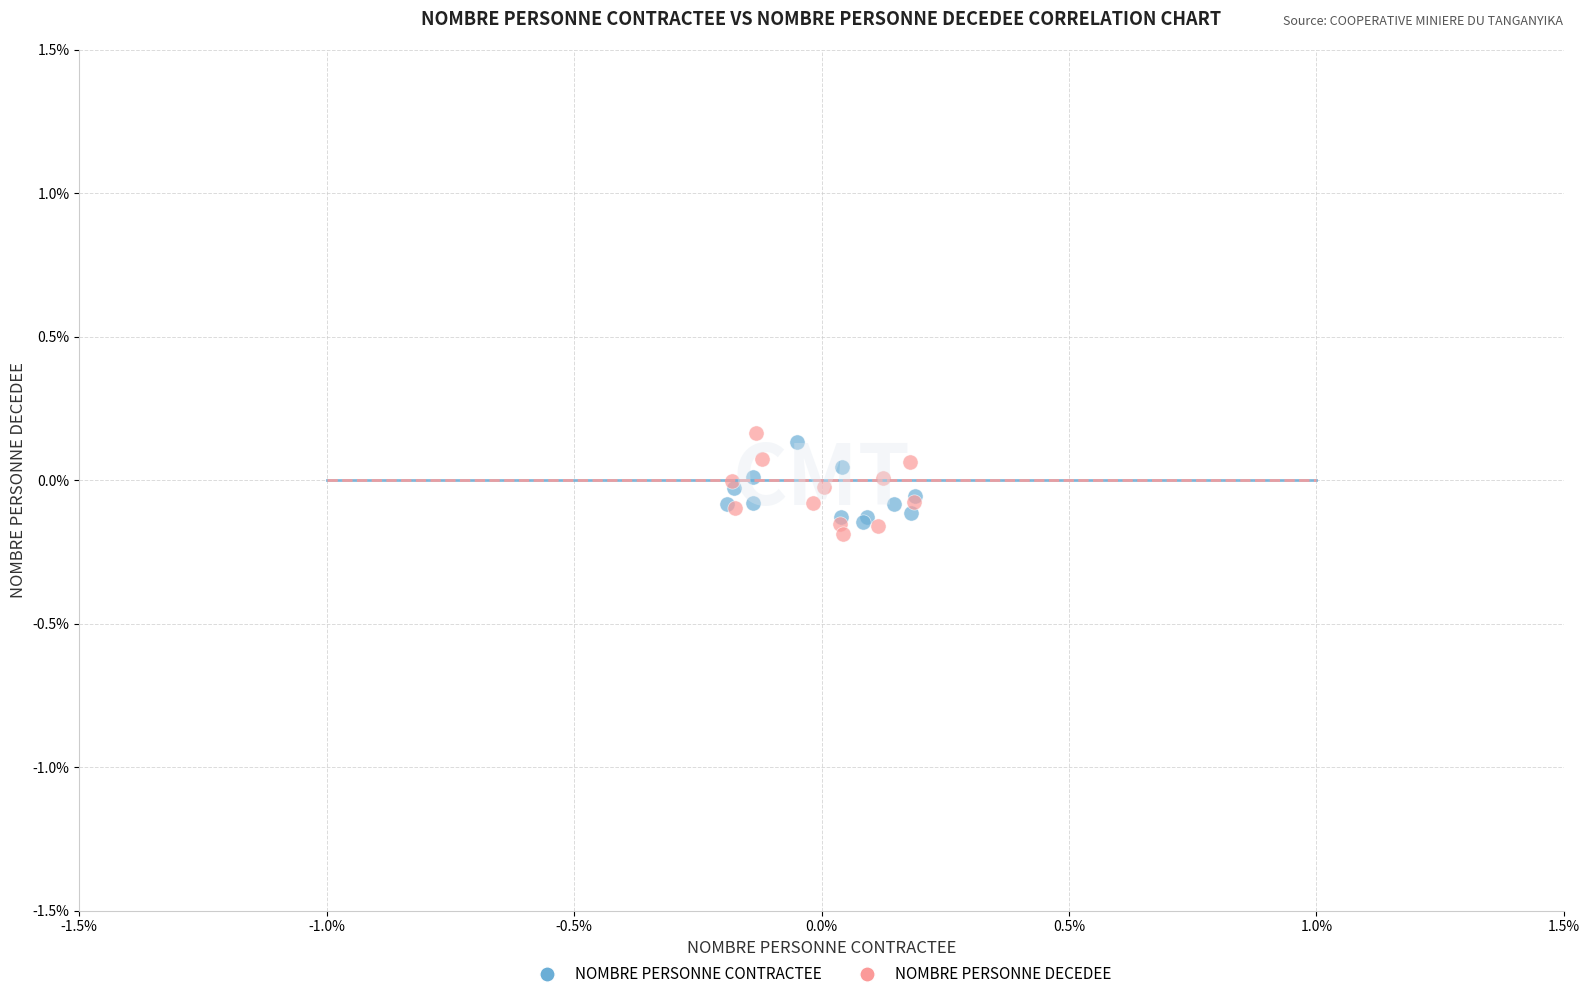

What are all the series names shown in the legend?

NOMBRE PERSONNE CONTRACTEE, NOMBRE PERSONNE DECEDEE